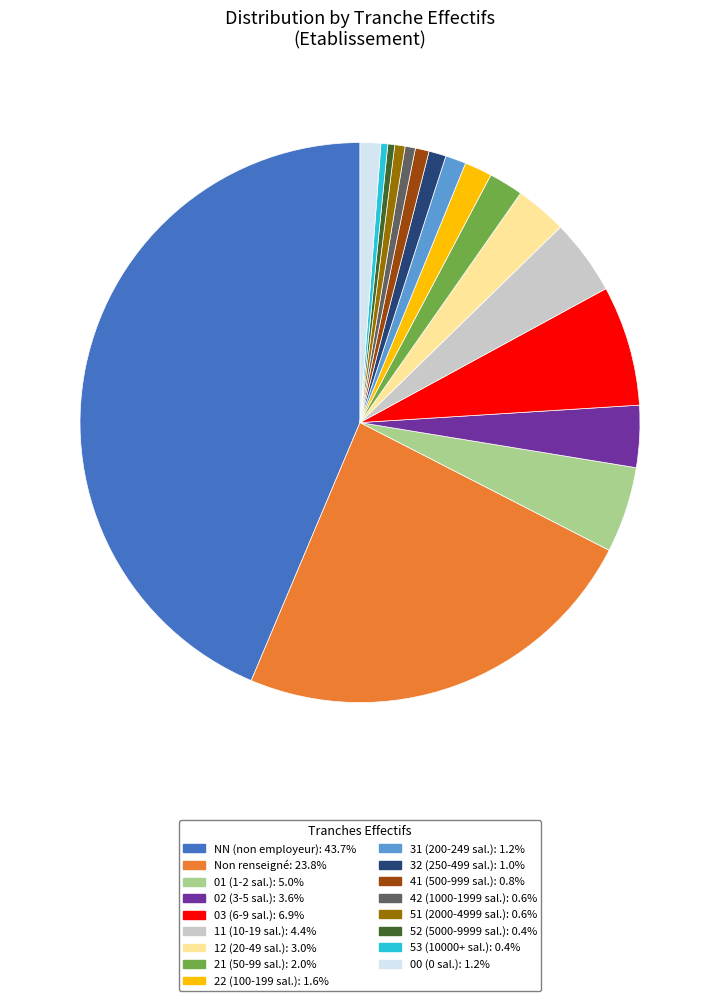

What is the ratio of the value at 03 (6-9 sal.): 6.9% to the value at 21 (50-99 sal.): 2.0%?

3.5